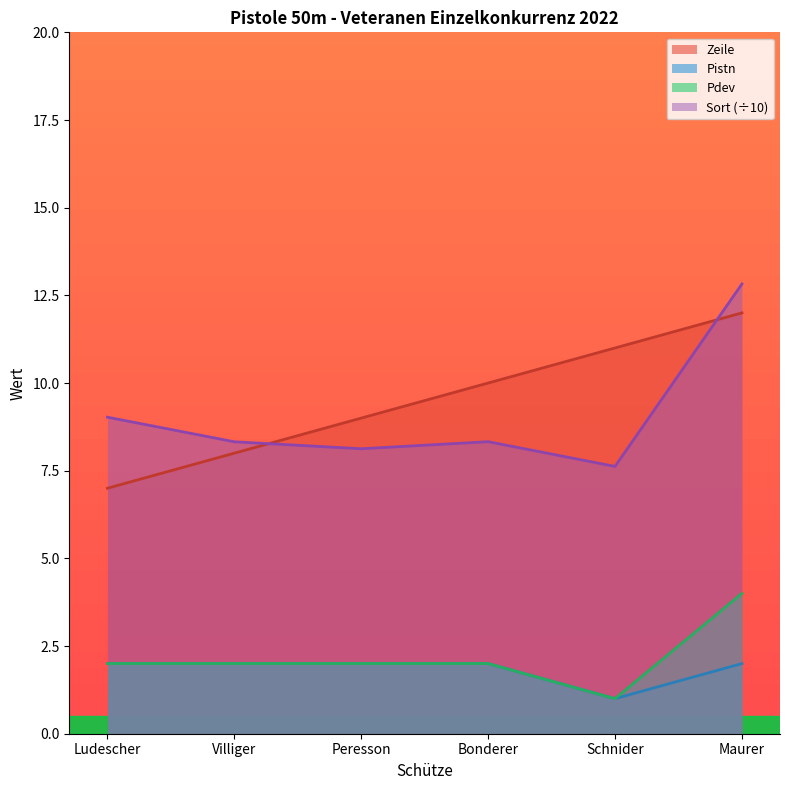

What is the label of the 1st point from the right?

Maurer